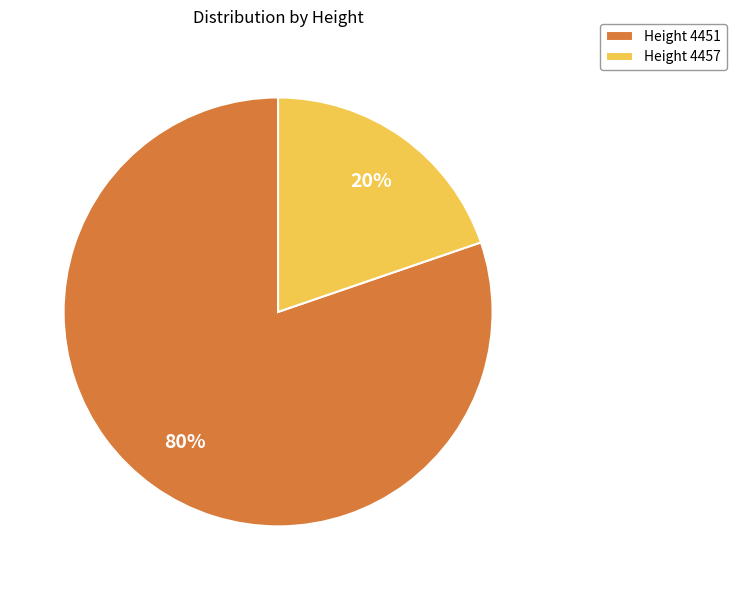

The Height 4457 slice represents 20% of the pie. True or false?

True